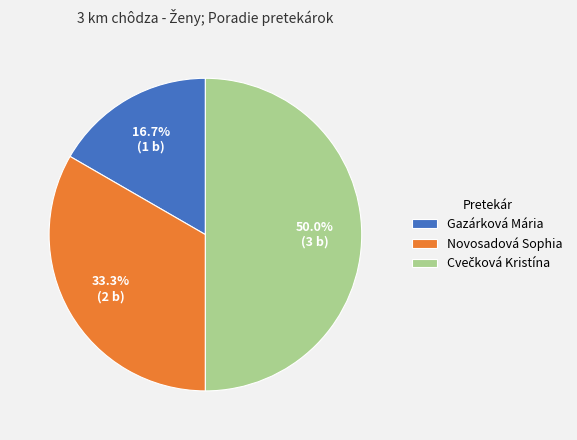

The Gazárková Mária slice represents 29% of the pie. True or false?

False